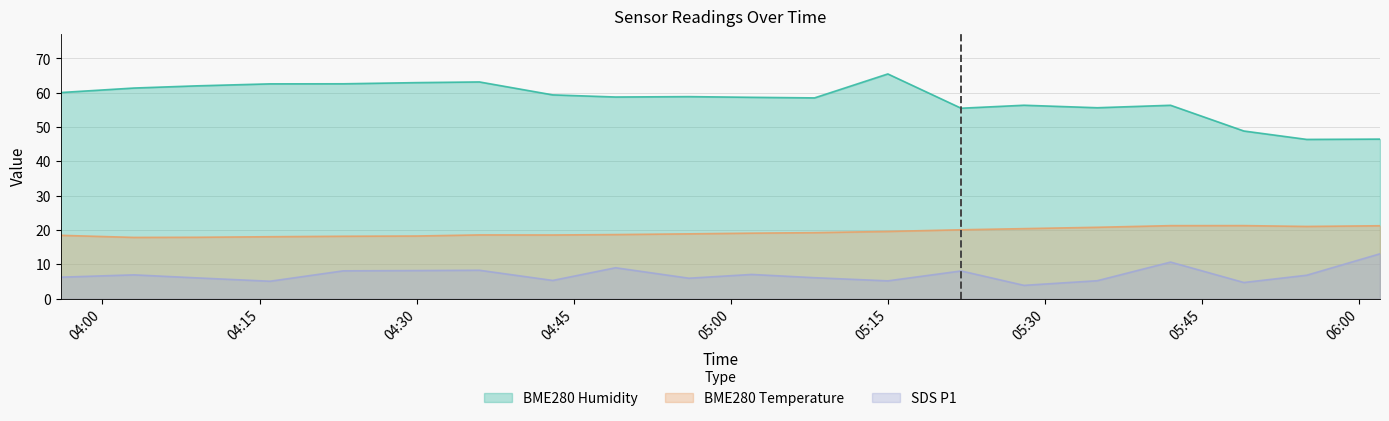

At how many categories does at least one series exceed 34?

20